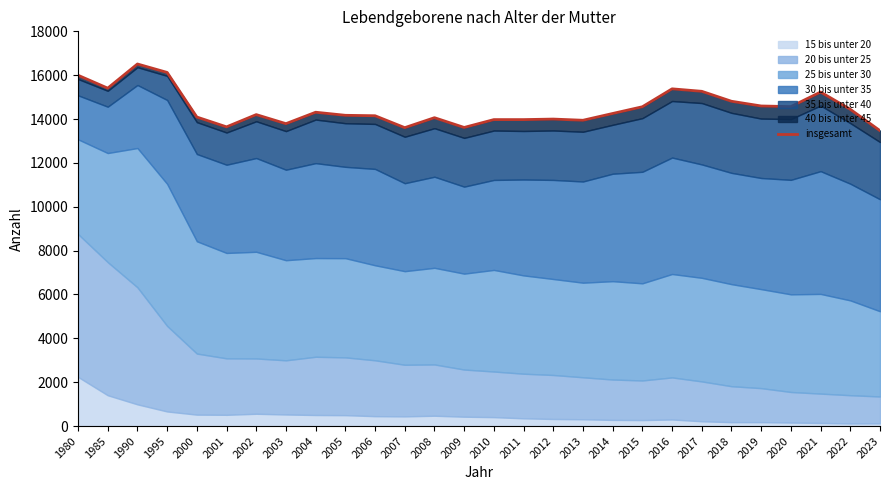

Rank the categories by value from highest to lowest.

1990, 1995, 1980, 1985, 2016, 2017, 2021, 2018, 2019, 2020, 2015, 2022, 2004, 2014, 2002, 2005, 2006, 2000, 2008, 2012, 2010, 2011, 2013, 2003, 2001, 2009, 2007, 2023